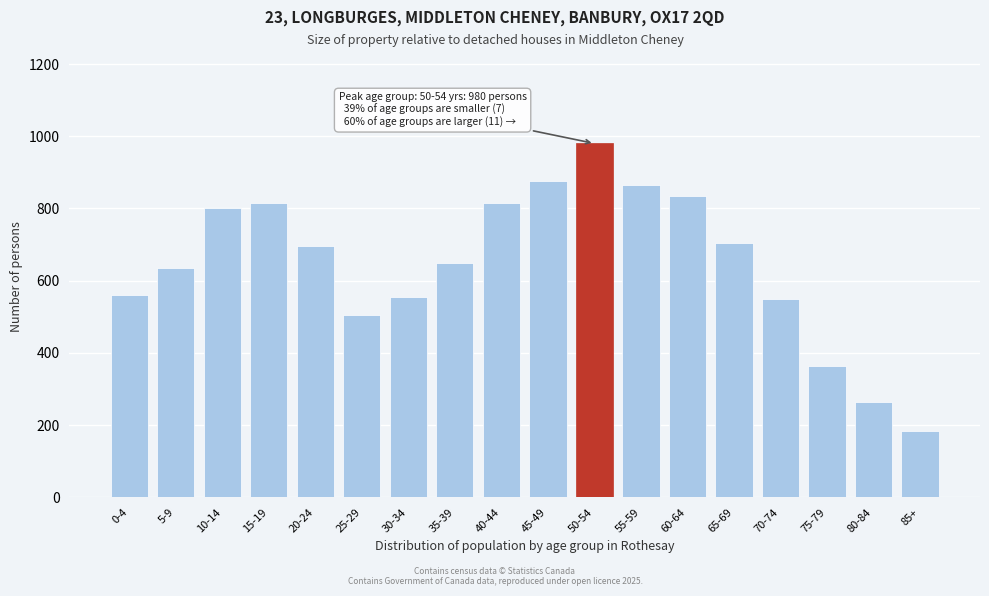

Reading left to right, list all the values displayed in this chart.

560	635	800	815	695	505	555	650	815	875	980	865	835	705	550	365	265	185